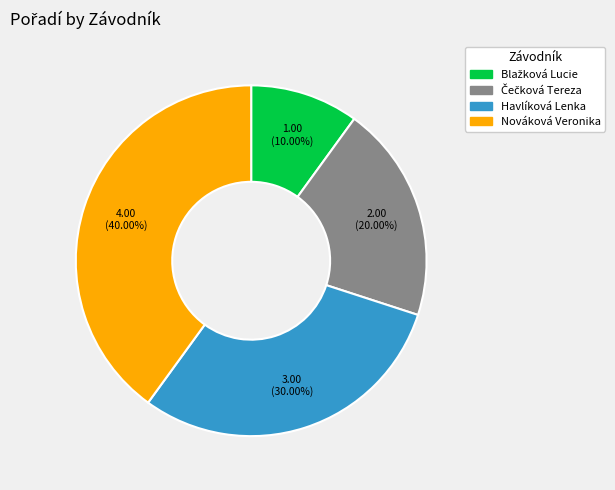

Which category has the biggest portion of the pie?

Nováková Veronika